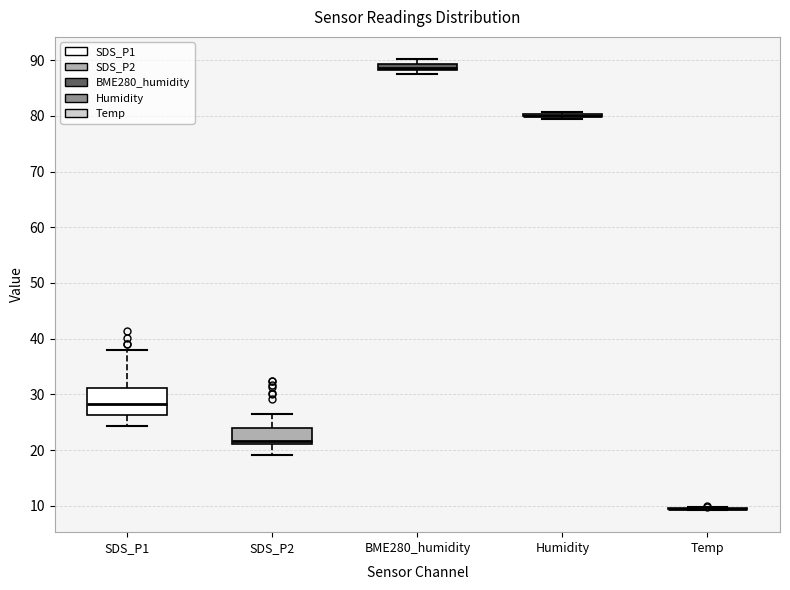

Which box is the tallest, from its lower edge to its upper edge?

SDS_P1